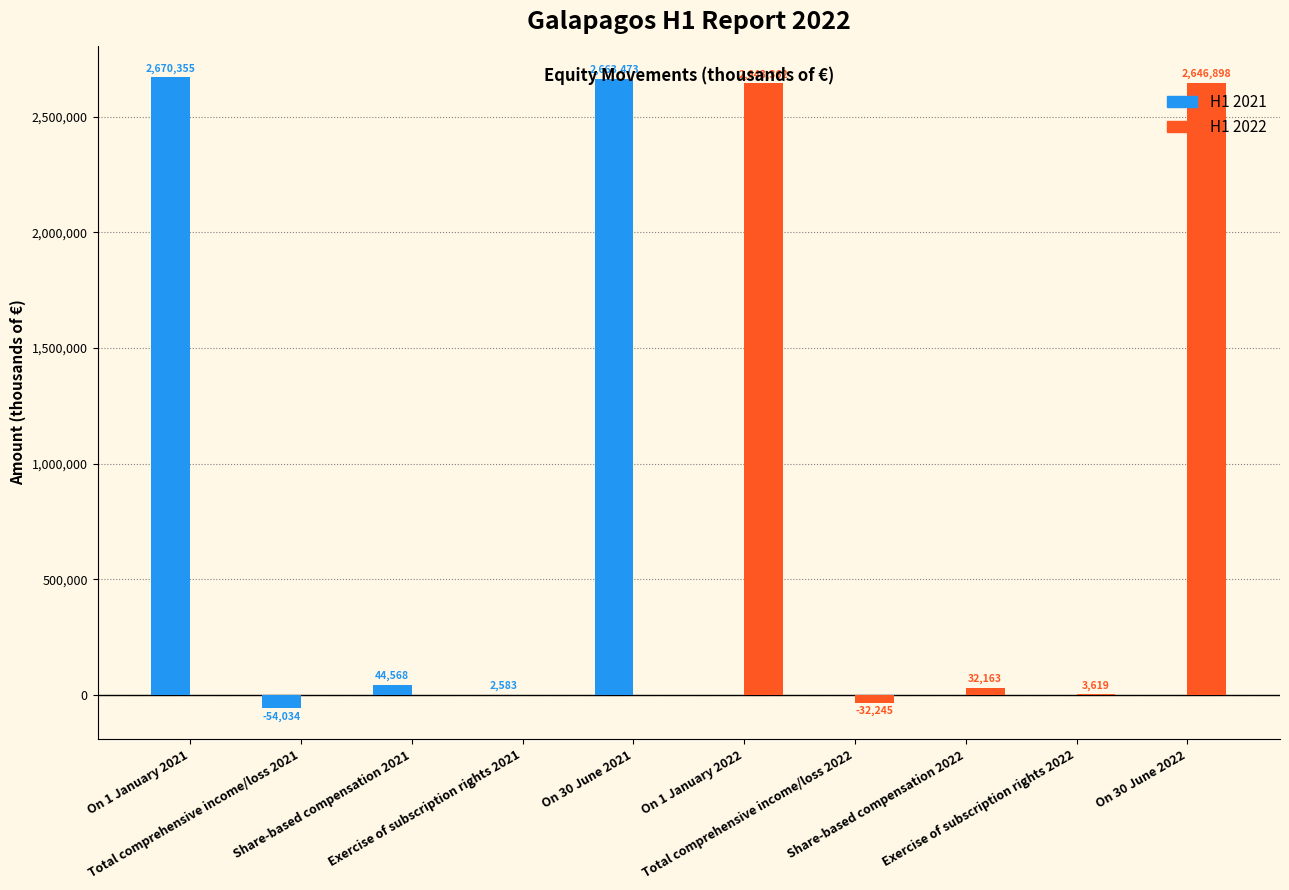

What are all the series names shown in the legend?

H1 2021, H1 2022